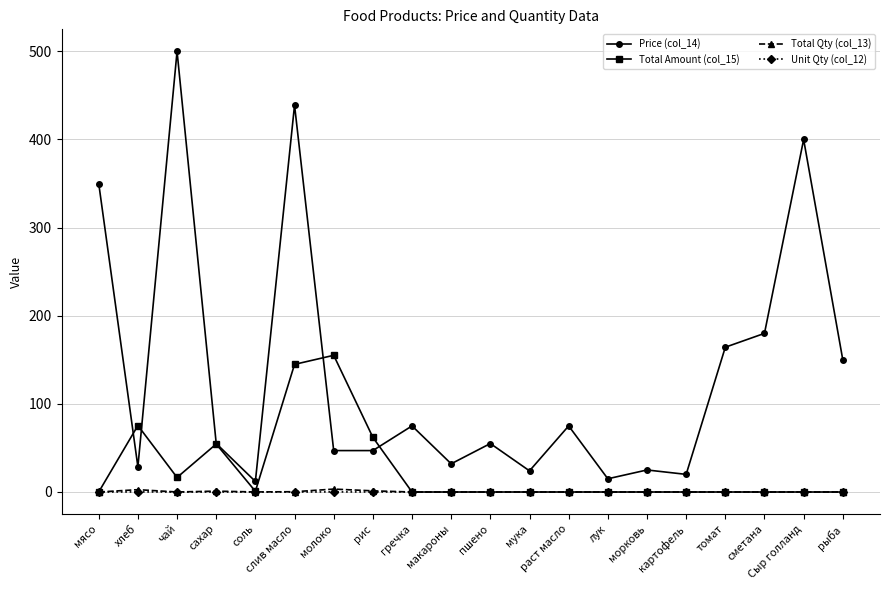

What is the label of the 6th point from the left?

слив масло